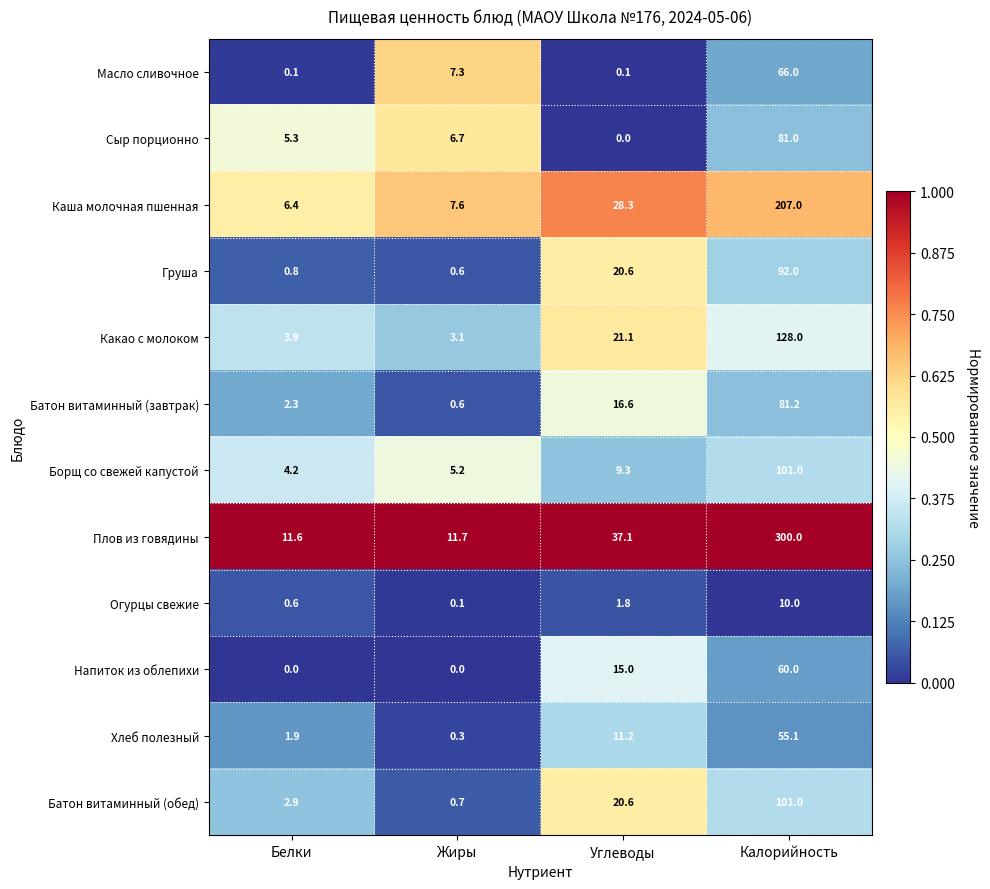

What is the difference between the highest and lowest values at Жиры?

11.7